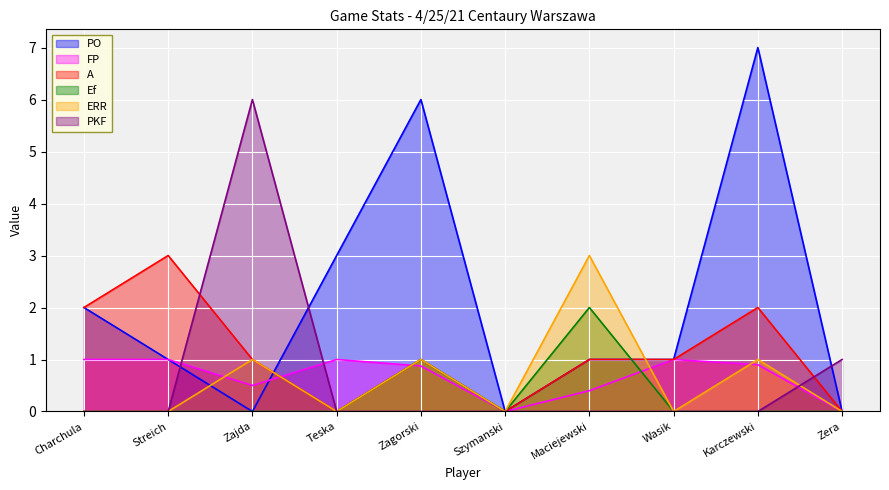

Is it true that FP equals 0.9 at Zagorski?

True